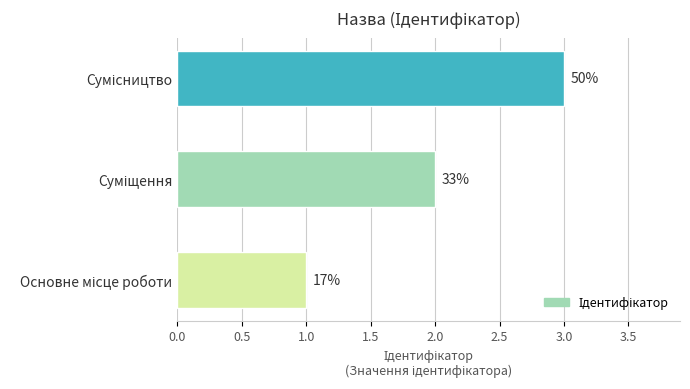

What is the maximum value shown in the chart?

3